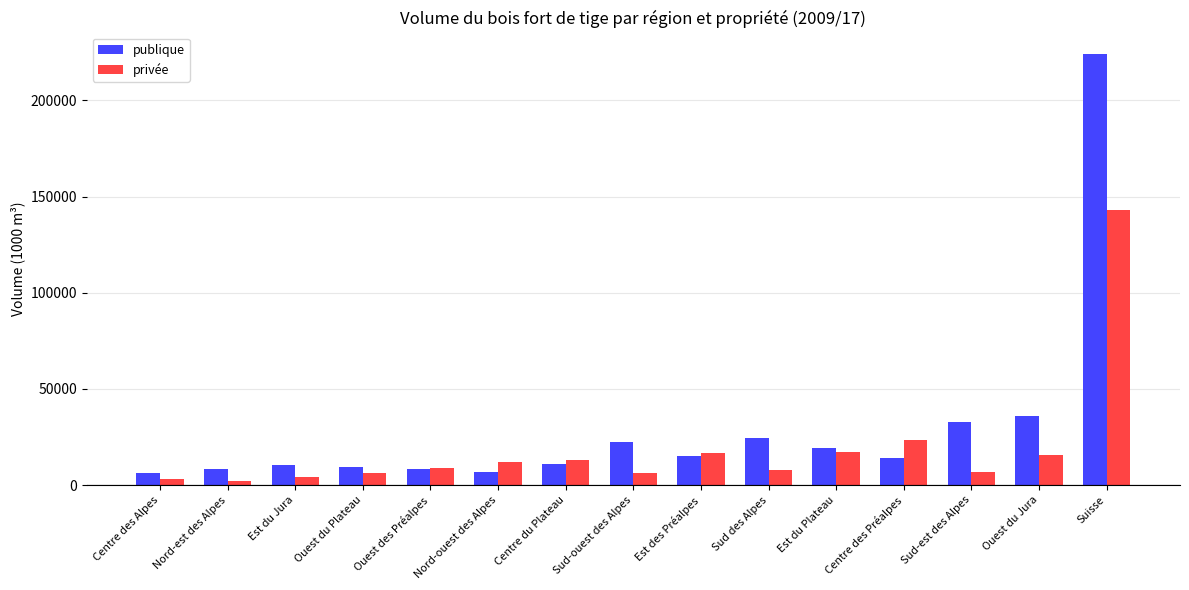

What is the lowest value of the publique series?

6415